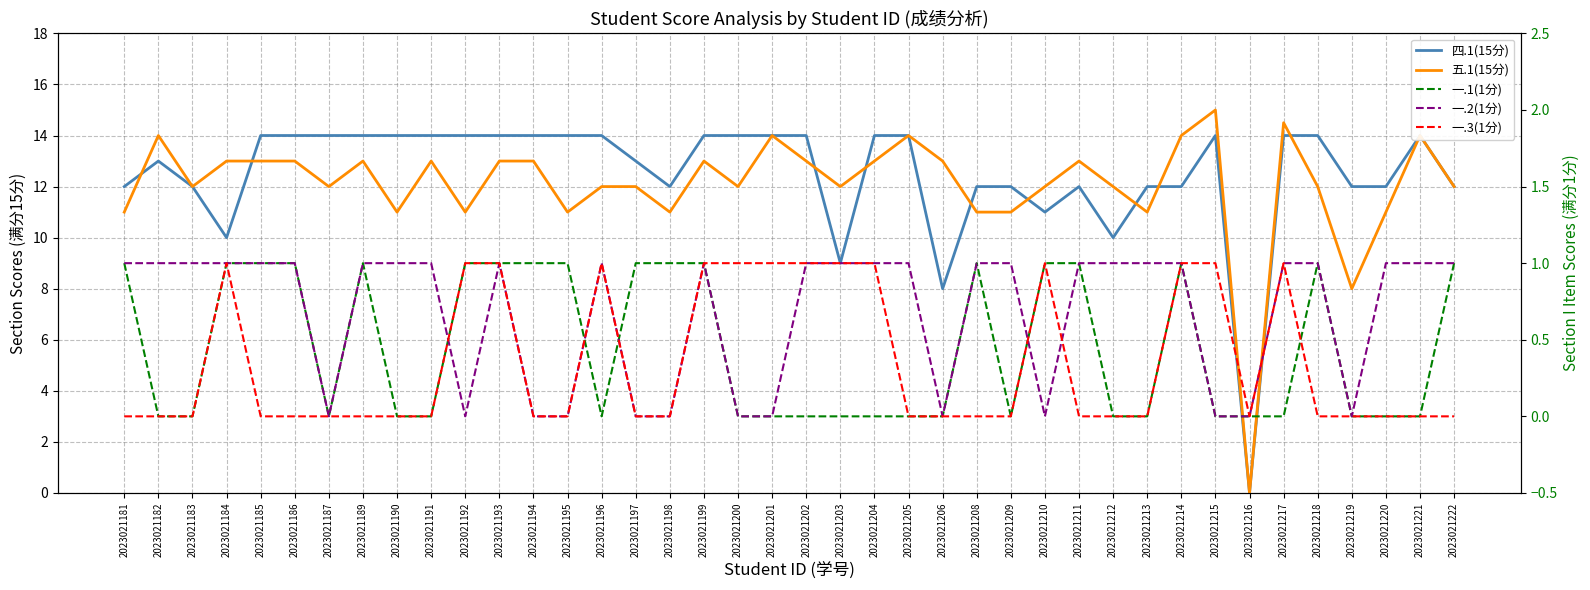

Is the value of 一.3(1分) at 2023021182 greater than the value of 四.1(15分) at 2023021185?

No